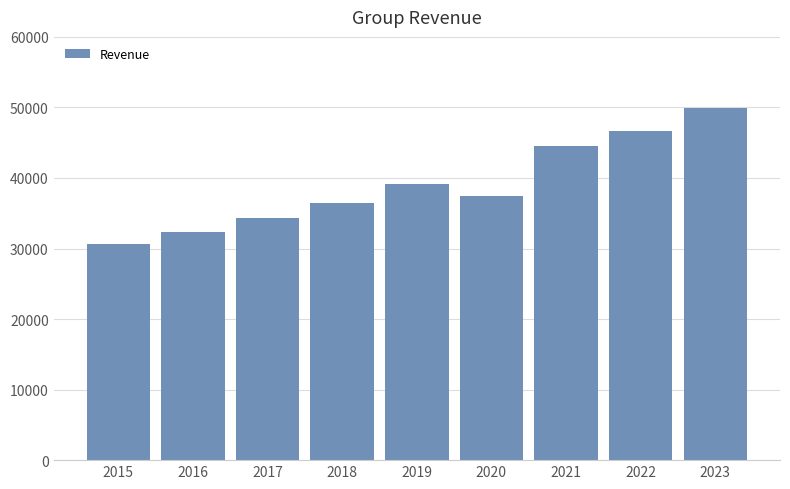

Between 2020 and 2023, which is larger?

2023